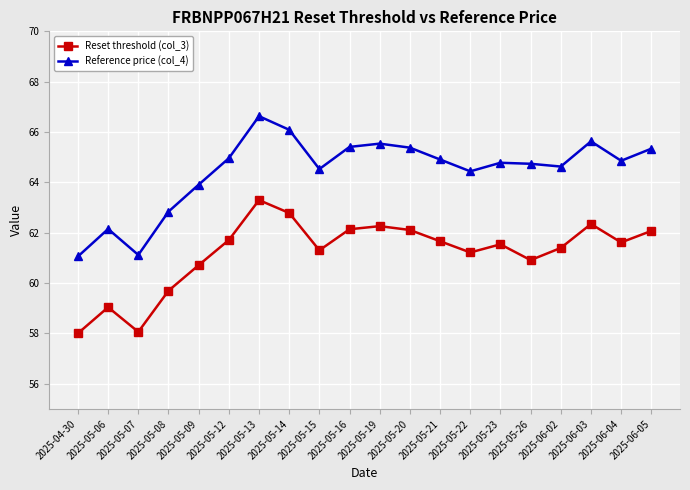

What position from the left is 2025-06-04?

19